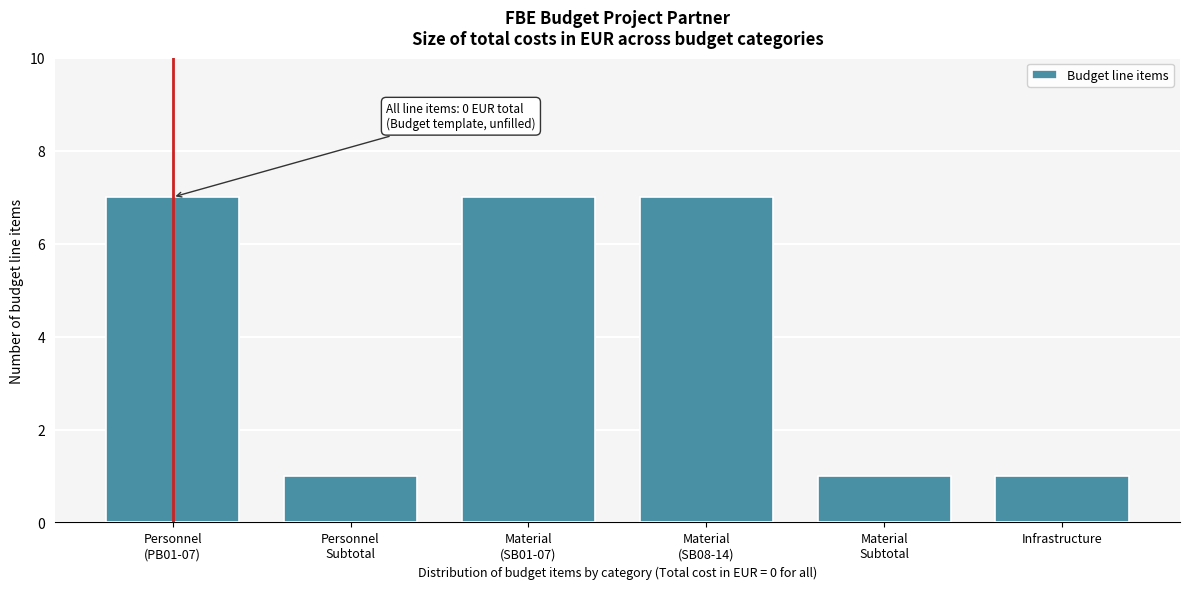

Reading right to left, list all the values displayed in this chart.

1	1	7	7	1	7